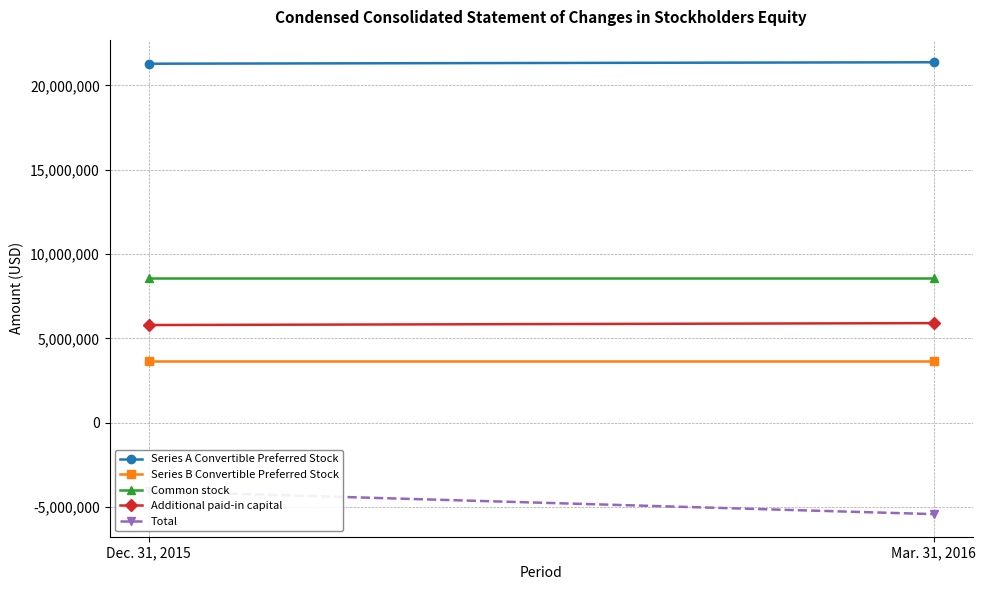

What are all the series names shown in the legend?

Series A Convertible Preferred Stock, Series B Convertible Preferred Stock, Common stock, Additional paid-in capital, Total